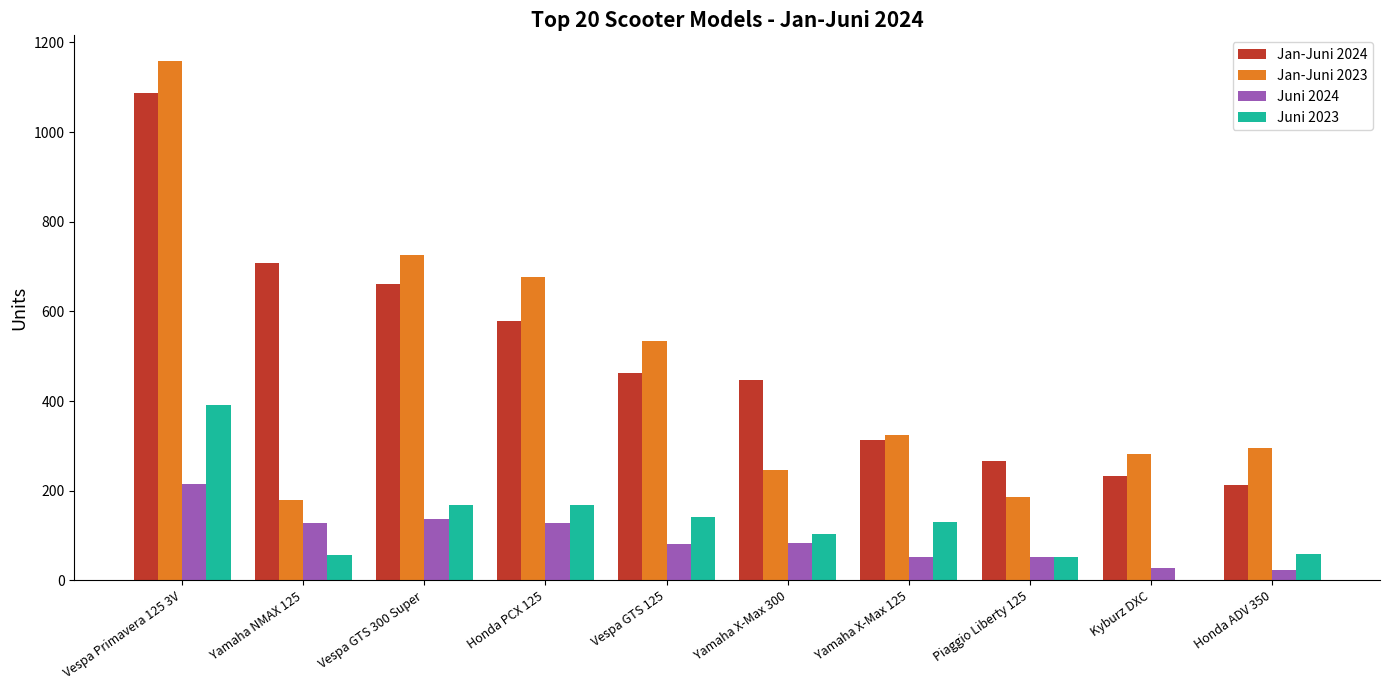

True or false: Juni 2024 has a value of 23 at Honda ADV 350.

True